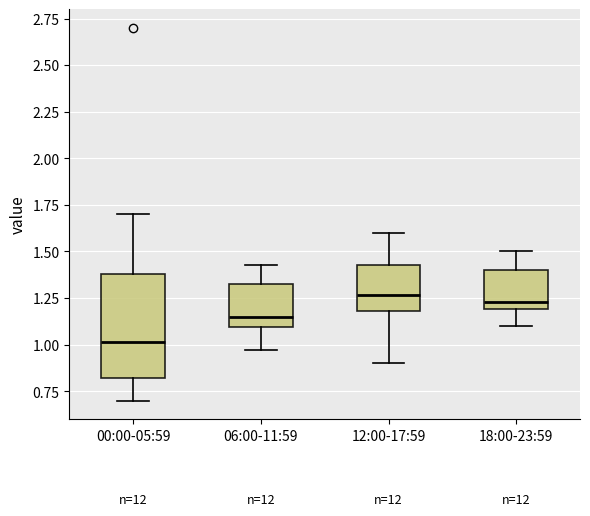

Reading left to right, read every box against the y-axis: the position of its median line, the range the box covers, and the ends of its whiskers. The values are not printed on the chart, so give them approximately, as read against the axis.

00:00-05:59: median 1.00, box 0.80 to 1.40, whiskers 0.70 to 1.70
06:00-11:59: median 1.15, box 1.10 to 1.35, whiskers 0.95 to 1.45
12:00-17:59: median 1.25, box 1.20 to 1.45, whiskers 0.90 to 1.60
18:00-23:59: median 1.25, box 1.20 to 1.40, whiskers 1.10 to 1.50